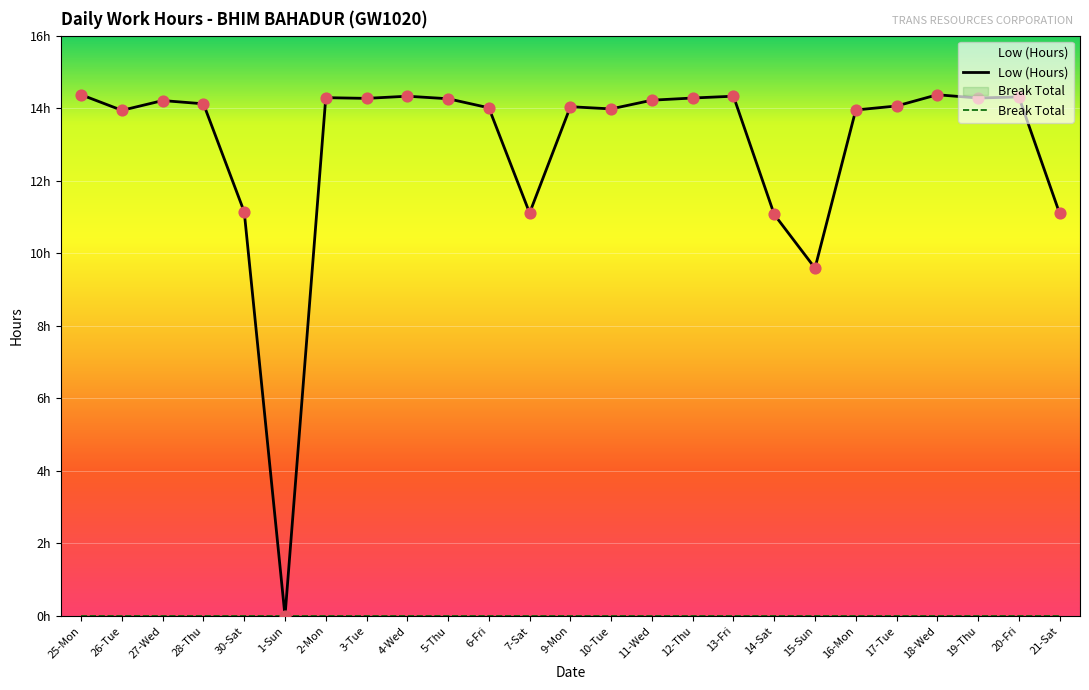

What is the ratio of the value at 2-Mon to the value at 3-Tue?

1.0